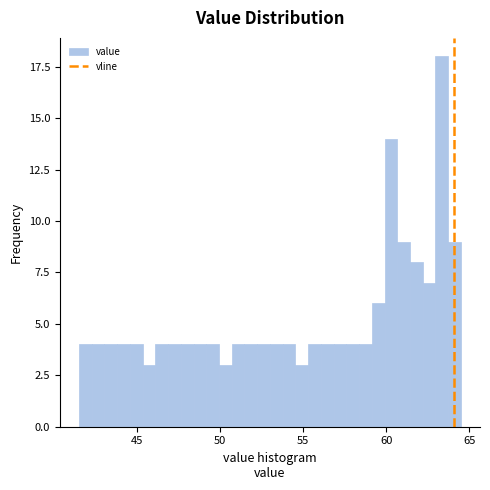

Around what value on the x-axis is the tallest bar? Give the approximate position of its centre, as read against the axis.

63.5